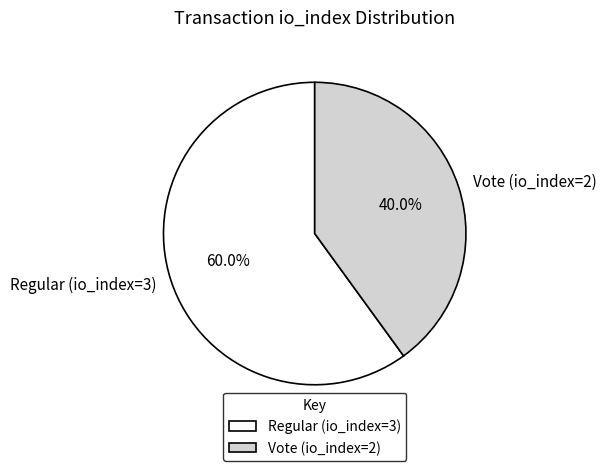

To the nearest percent, what portion does Regular (io_index=3) represent?

60%